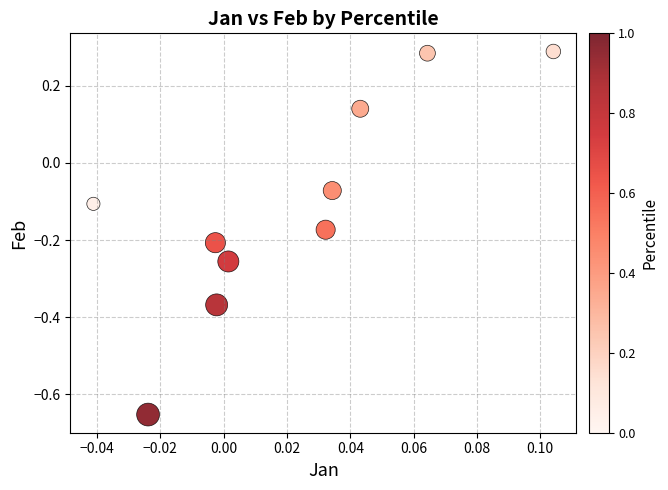

What is the range of Y values (max minus min)?

0.9